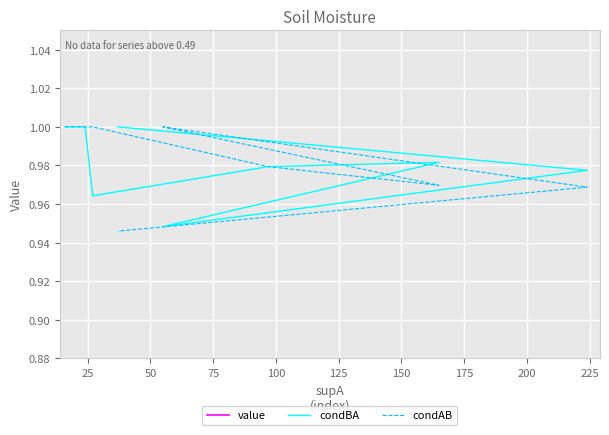

Which series has the largest range (max minus min)?

condAB